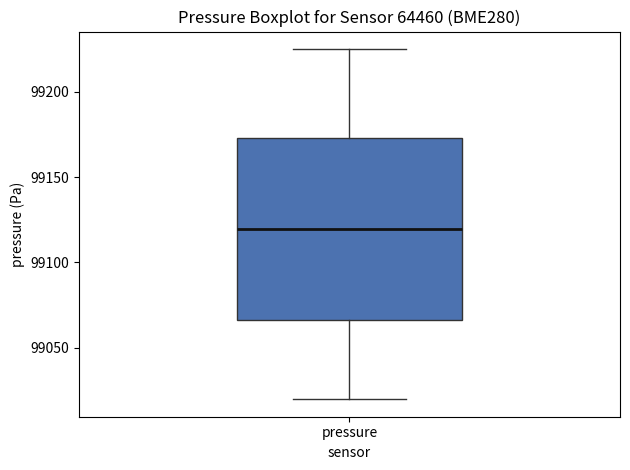

Transcribe this box plot: give where the median line is, the range the box spans, and where the two whiskers end, as read against the y-axis. The values are not printed on the chart, so give them approximately, as read against the axis.

median 99120, box 99065 to 99175, whiskers 99020 to 99225